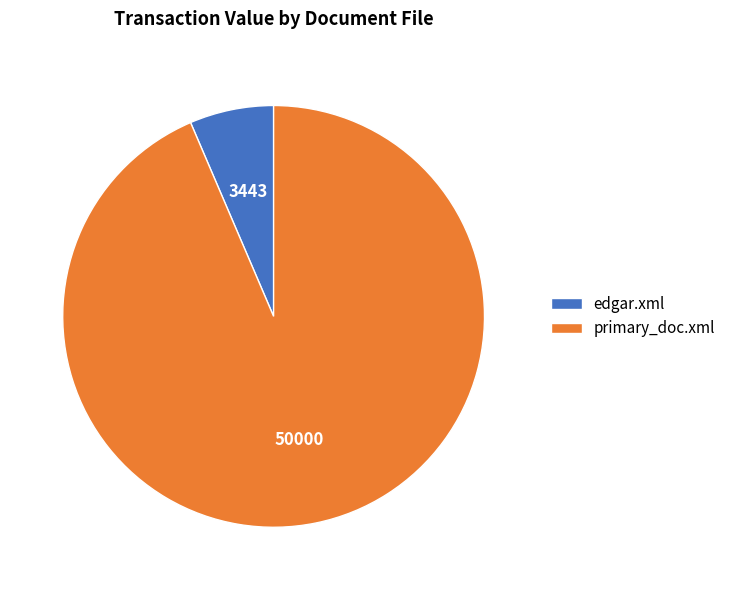

Between edgar.xml and primary_doc.xml, which is larger?

primary_doc.xml